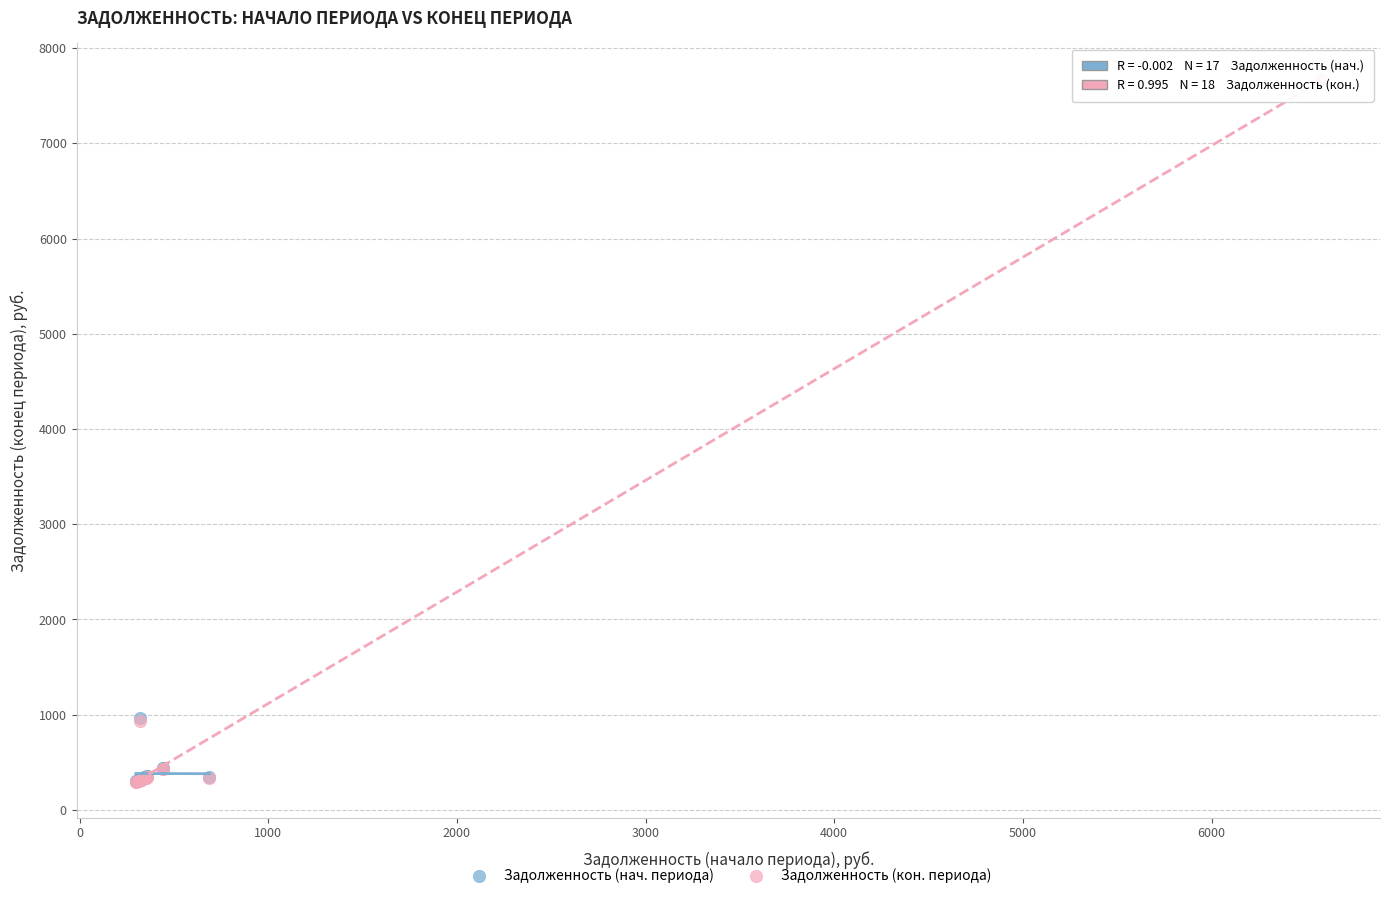

Which series has the widest spread of Y values?

Задолженность (кон. периода)